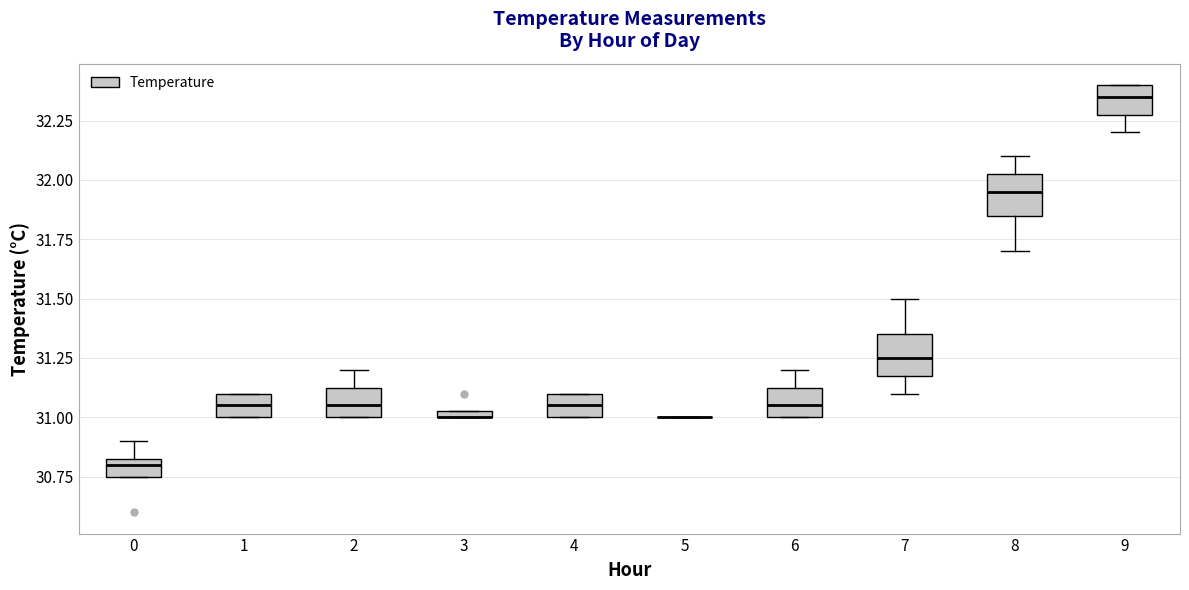

Where is the upper edge of the box at x = 4 on the y-axis? The values are not printed on the chart, so give them approximately, as read against the axis.

31.10